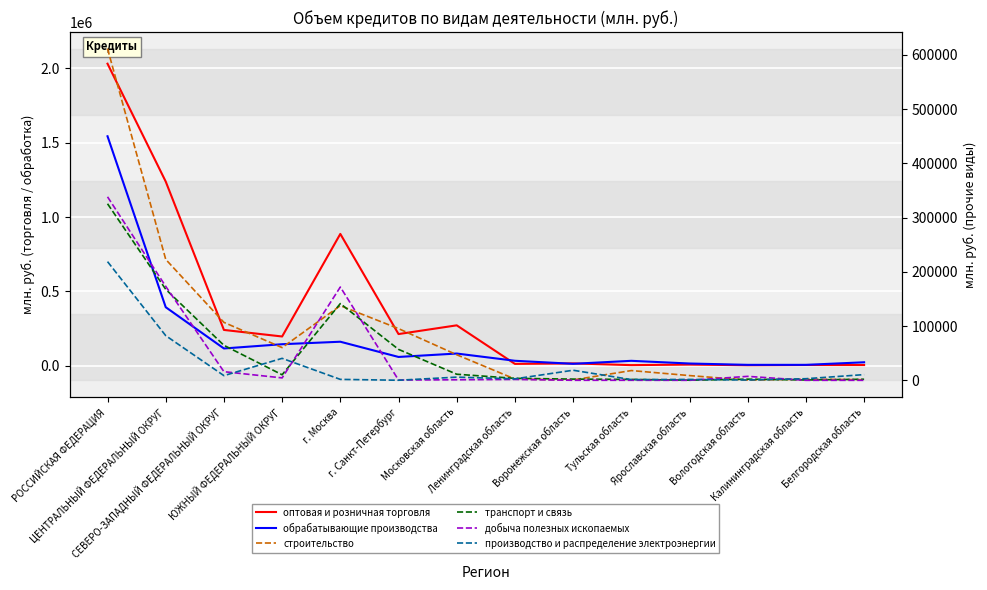

Between СЕВЕРО-ЗАПАДНЫЙ ФЕДЕРАЛЬНЫЙ ОКРУГ and Калининградская область, which series saw the biggest shift?

оптовая и розничная торговля